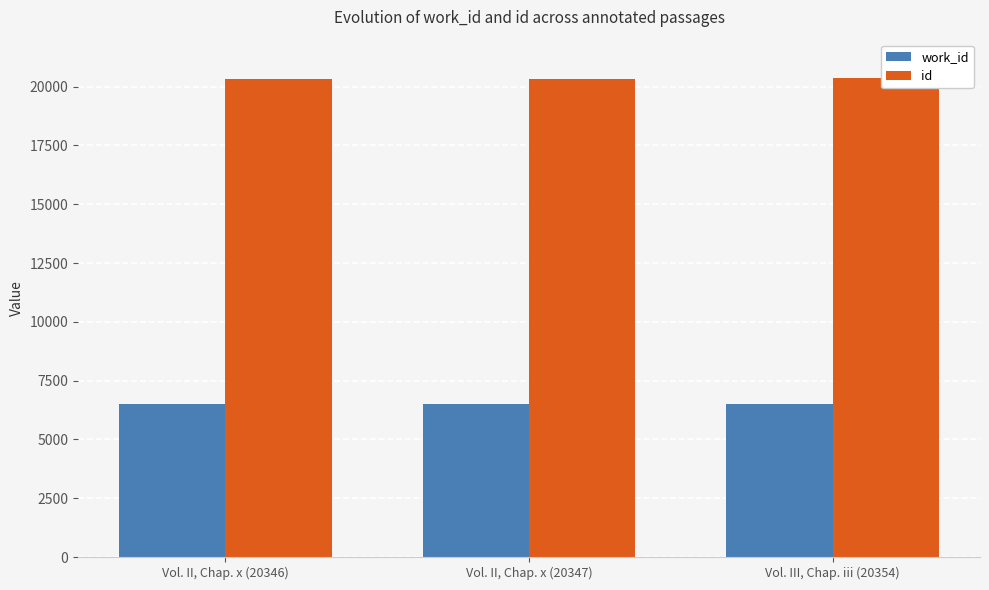

How many series are shown in this chart?

2